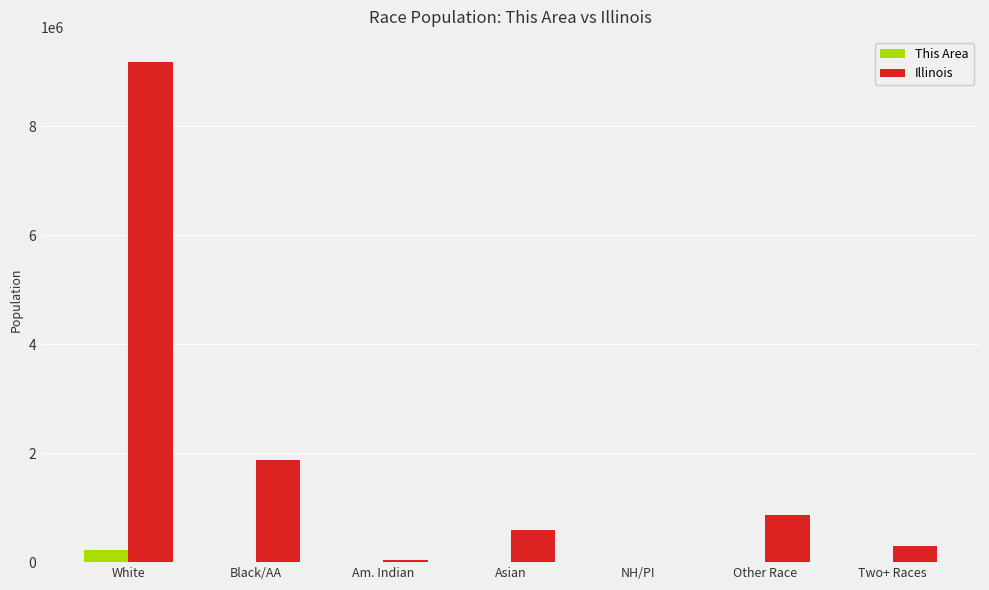

Is the value of This Area at Black/AA greater than the value of Illinois at Asian?

No